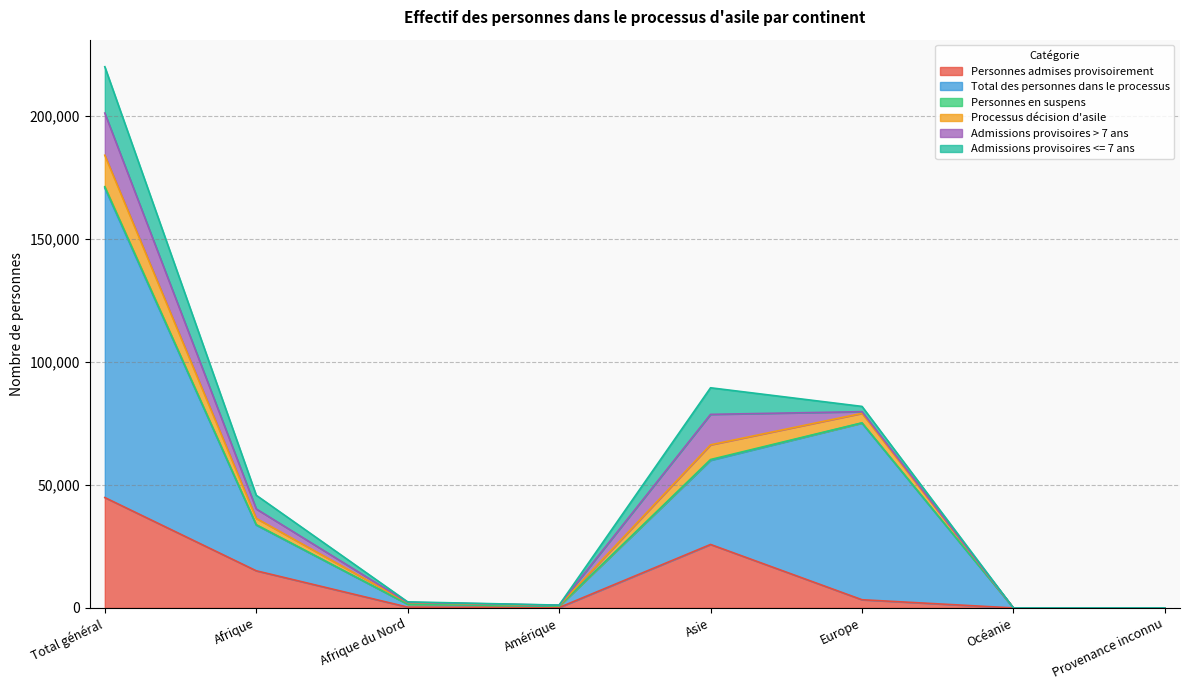

Does the chart have visible grid lines?

Yes